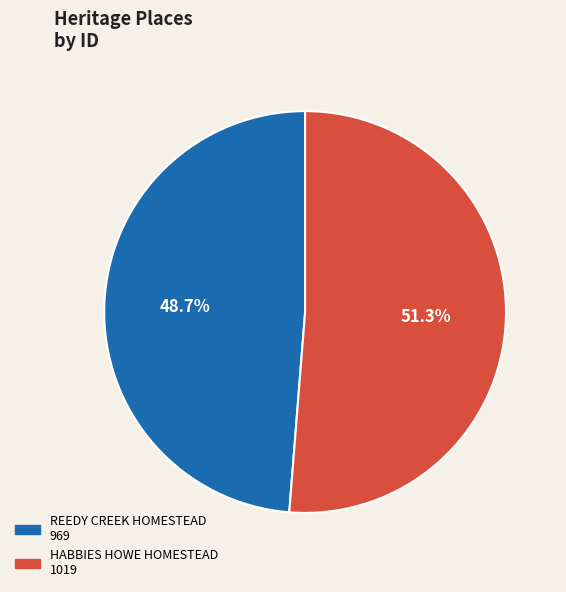

Does any single category account for the majority?

Yes